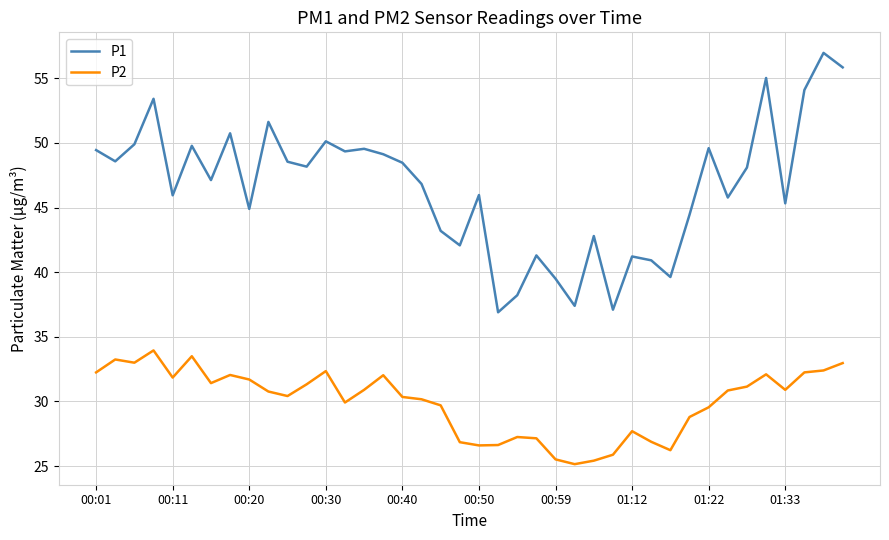

What is the difference between the maximum and minimum values in the P2 series?

8.8